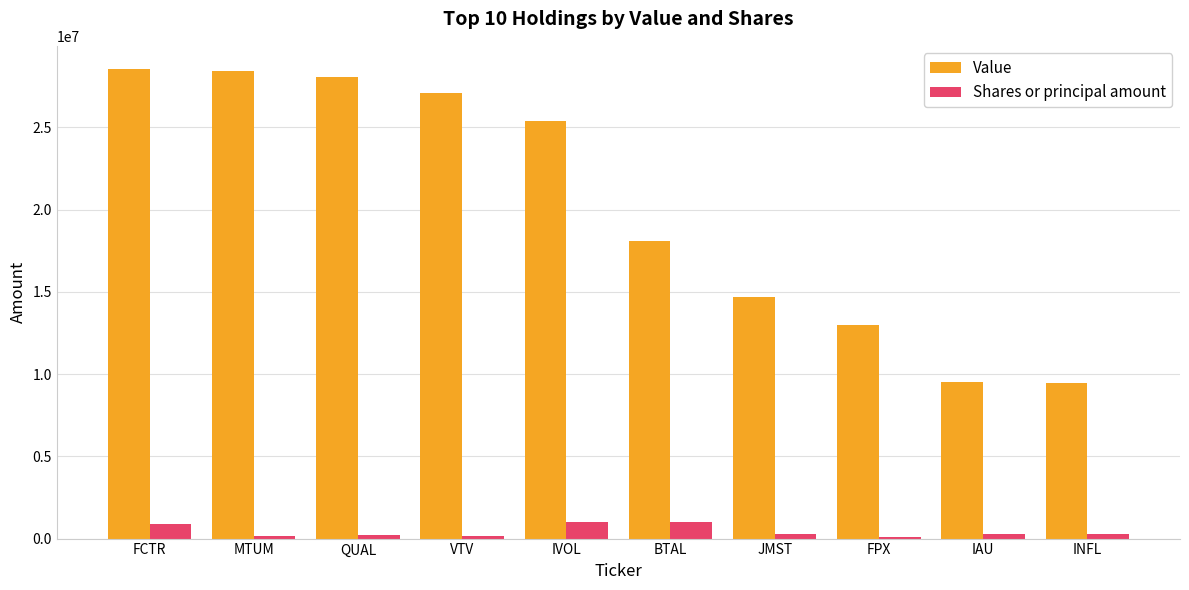

Is it true that Shares or principal amount equals 986332 at BTAL?

True